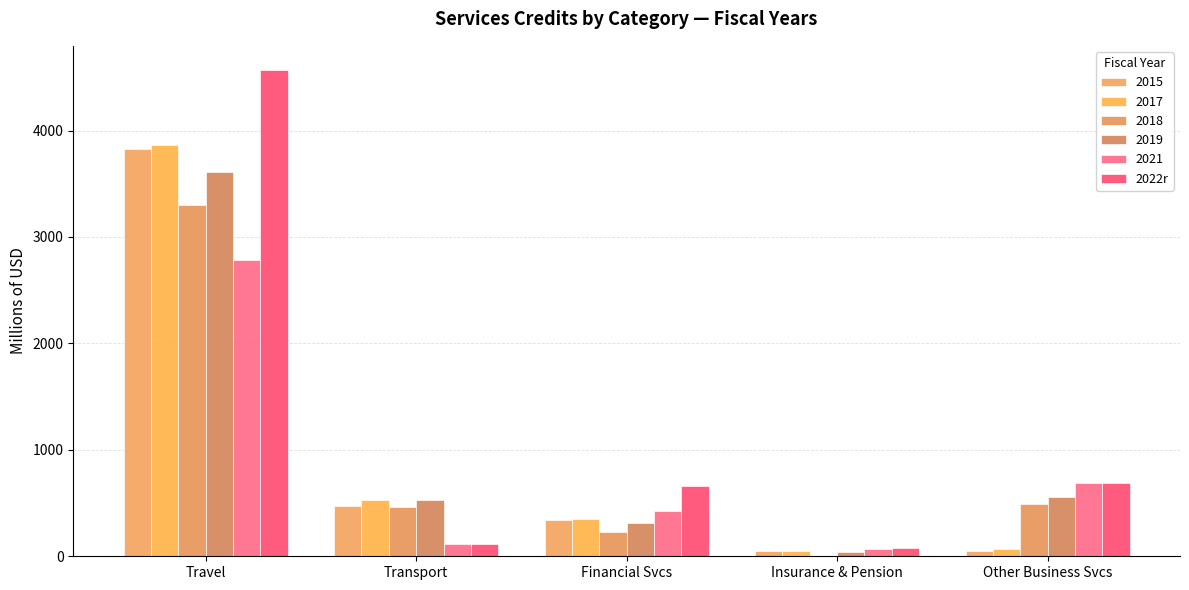

Are the bars grouped side by side (vs. stacked)?

Yes